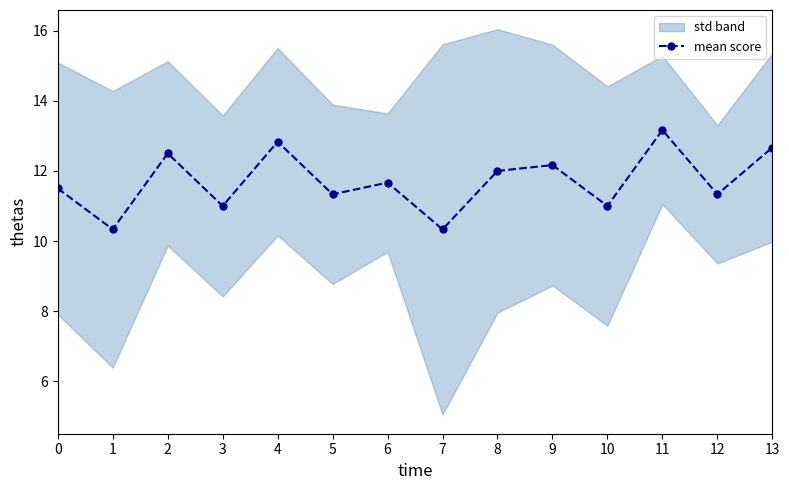

What is the difference between the values at 2 and 11?

0.7